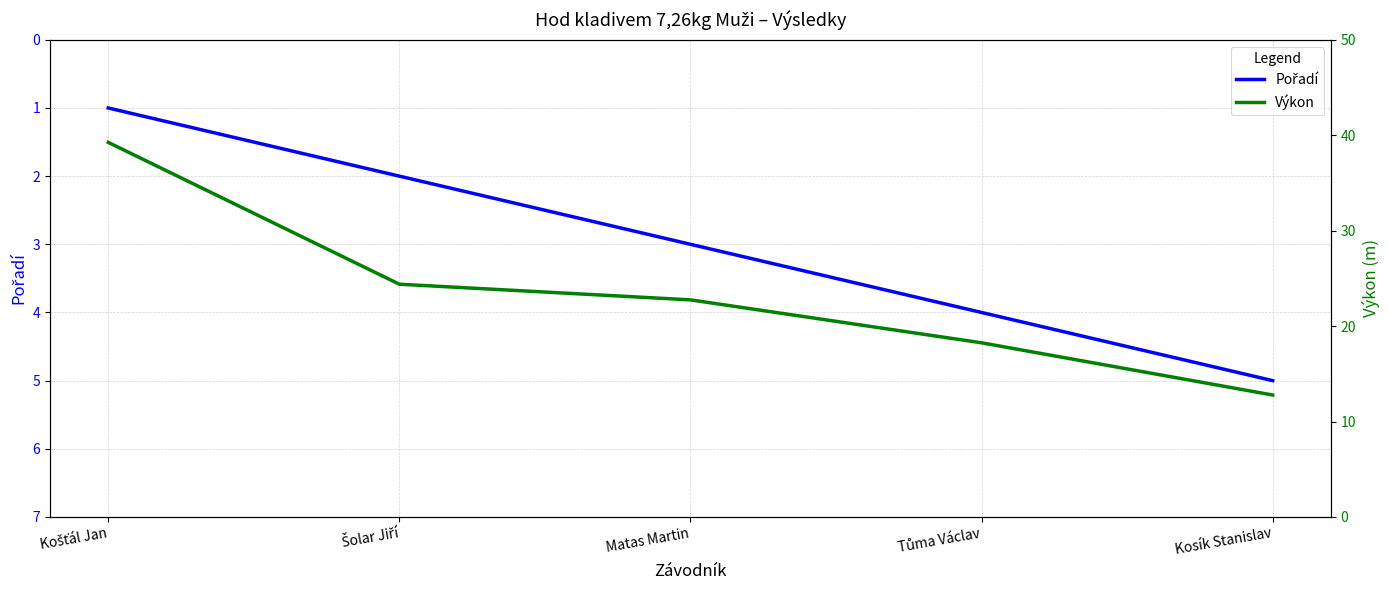

Reading right to left, extract all data points from this chart.

Pořadí: 5.0	4.0	3.0	2.0	1.0
Výkon: 12.8	18.2	22.8	24.4	39.2